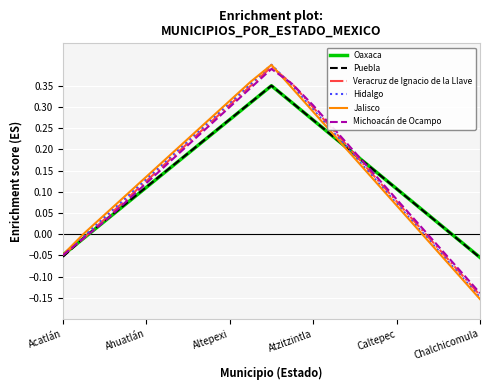

Which series has the widest spread of values?

Jalisco